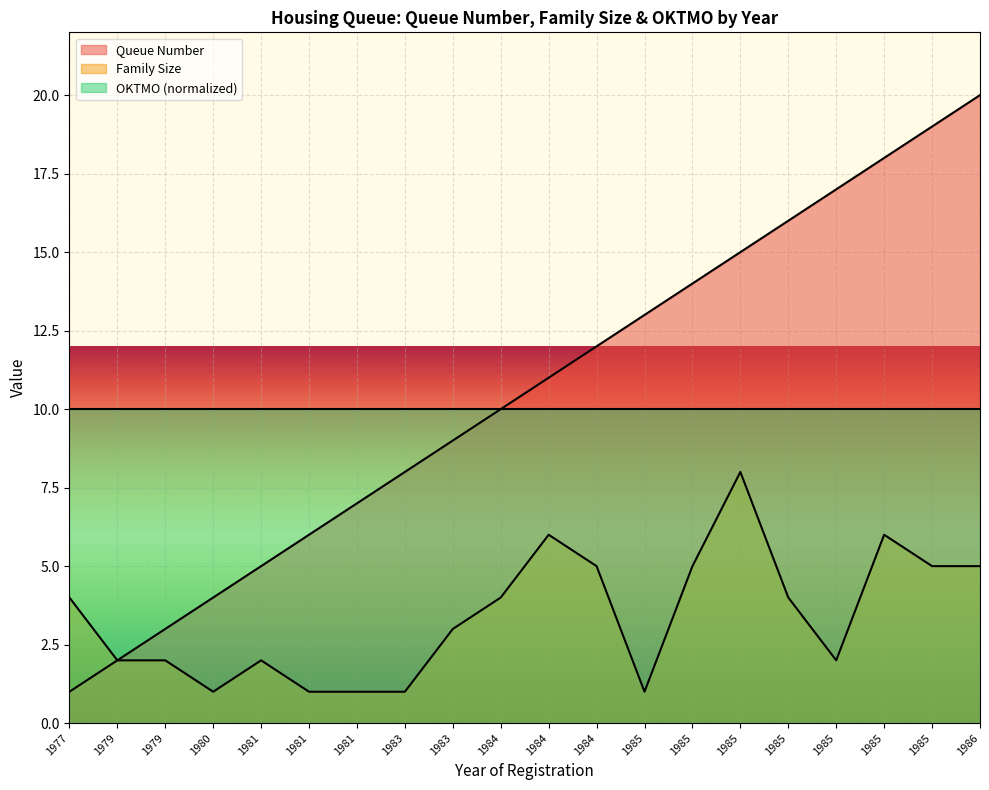

True or false: Family Size and Queue Number intersect in this chart.

False